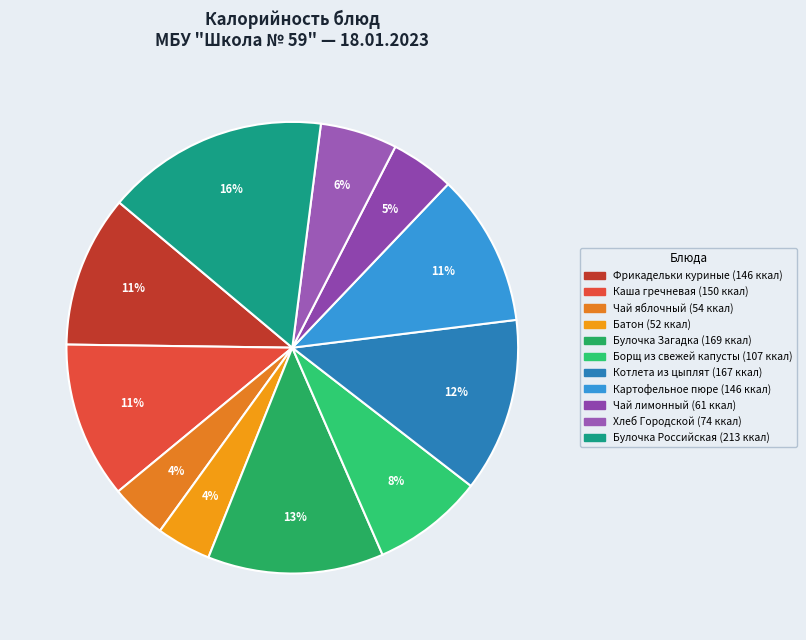

Is it true that Картофельное пюре is 5% of the pie?

False